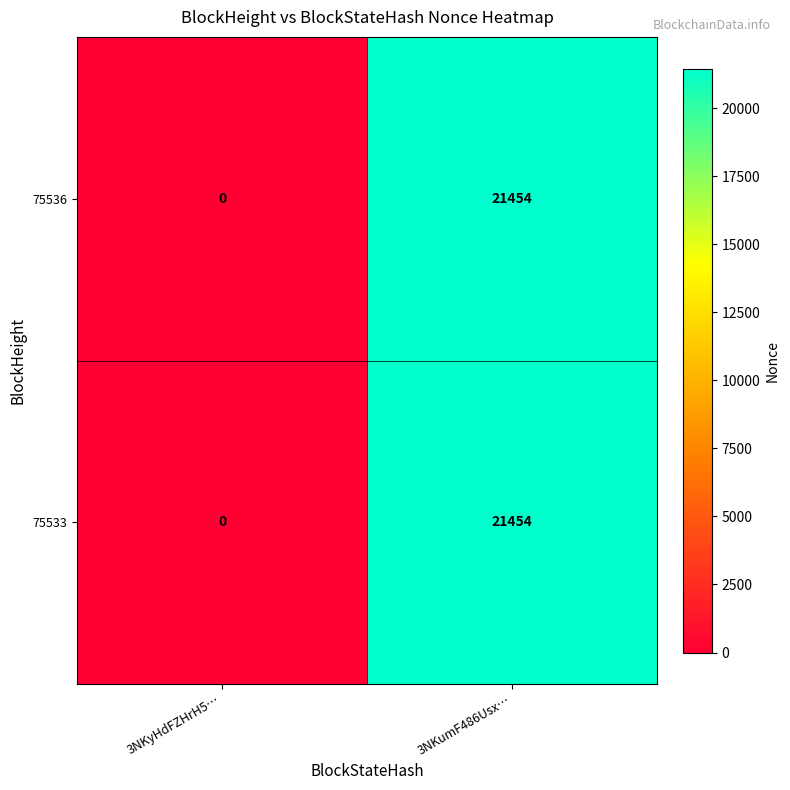

What is the difference between the 75533 values at 3NKumF486Usx… and 3NKyHdFZHrH5…?

21454